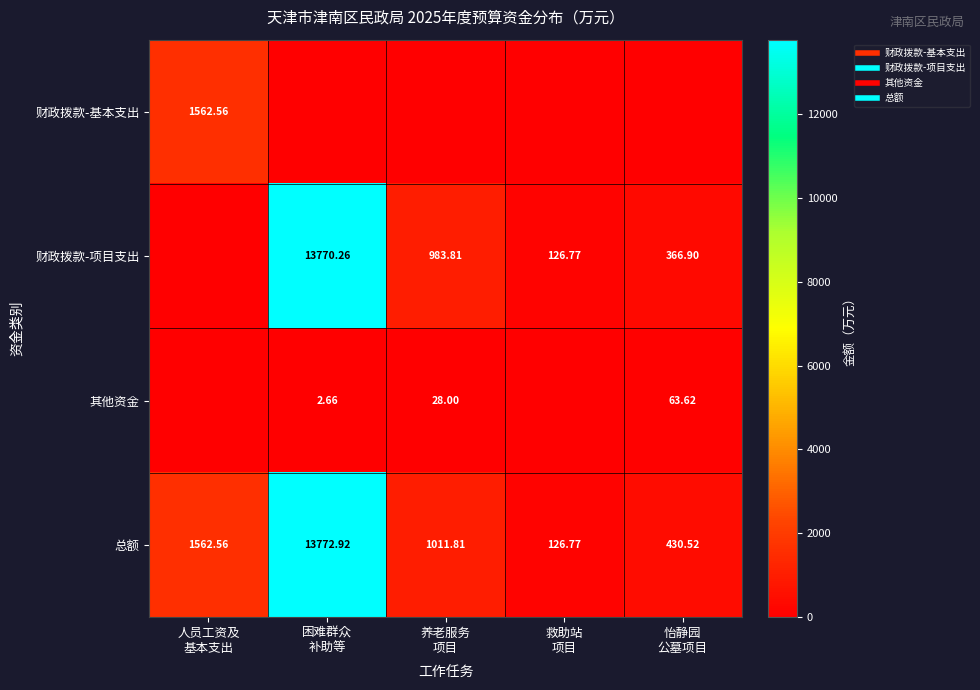

What is the maximum value shown in the chart?

13772.9